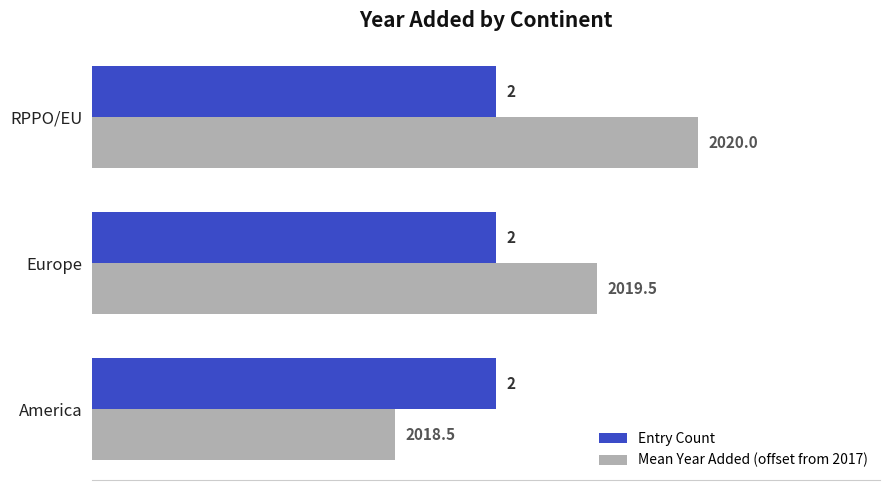

At how many categories does at least one series exceed 1?

3